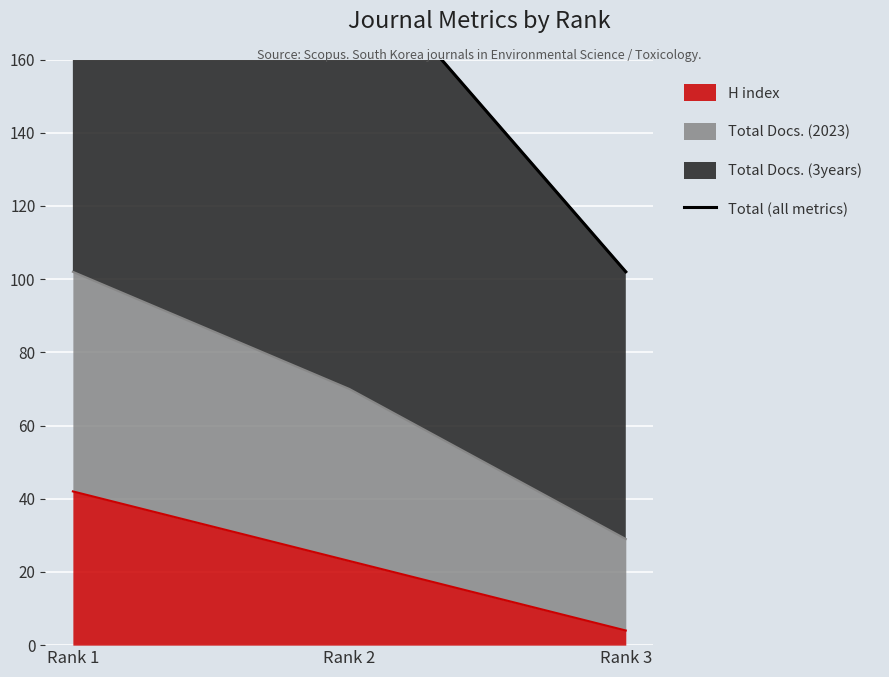

At which label does the data first exceed 189?

Rank 1